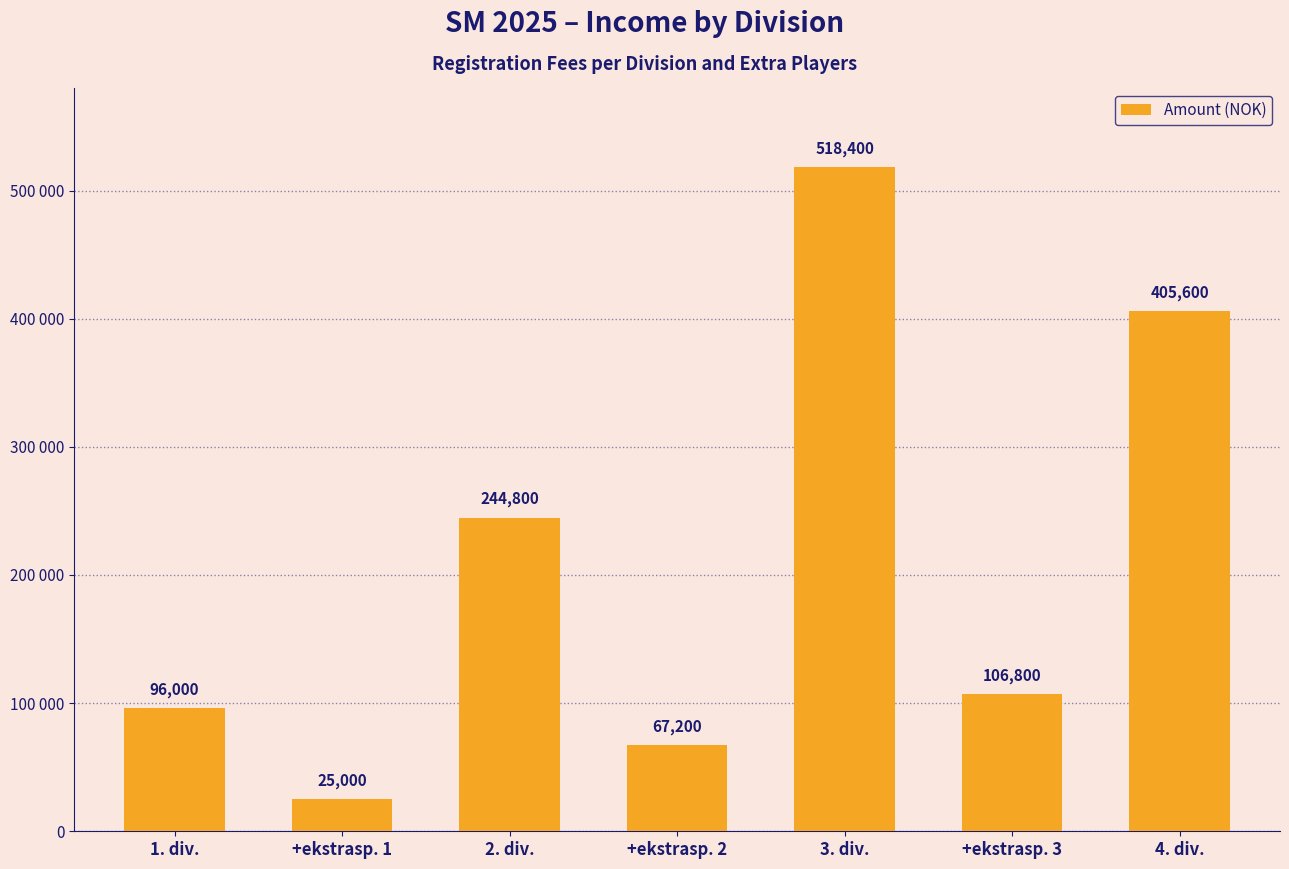

Reading left to right, extract all data points from this chart.

1. div.=96000	+ekstrasp. 1=25000	2. div.=244800	+ekstrasp. 2=67200	3. div.=518400	+ekstrasp. 3=106800	4. div.=405600